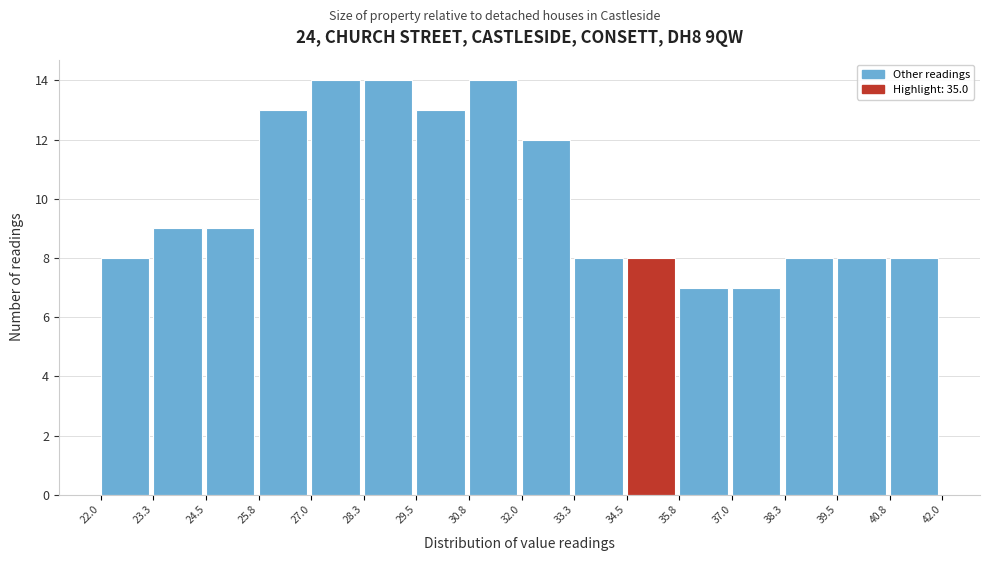

Reading left to right, list every bar in this chart as the range it spans on the x-axis followed by its height. The values are not printed on the chart, so give them approximately, as read against the axis.

22.0 to 23.3: 8
23.3 to 24.5: 9
24.5 to 25.8: 9
25.8 to 27.0: 13
27.0 to 28.3: 14
28.3 to 29.5: 14
29.5 to 30.8: 13
30.8 to 32.0: 14
32.0 to 33.3: 12
33.3 to 34.5: 8
34.5 to 35.8: 8
35.8 to 37.0: 7
37.0 to 38.3: 7
38.3 to 39.5: 8
39.5 to 40.8: 8
40.8 to 42.0: 8